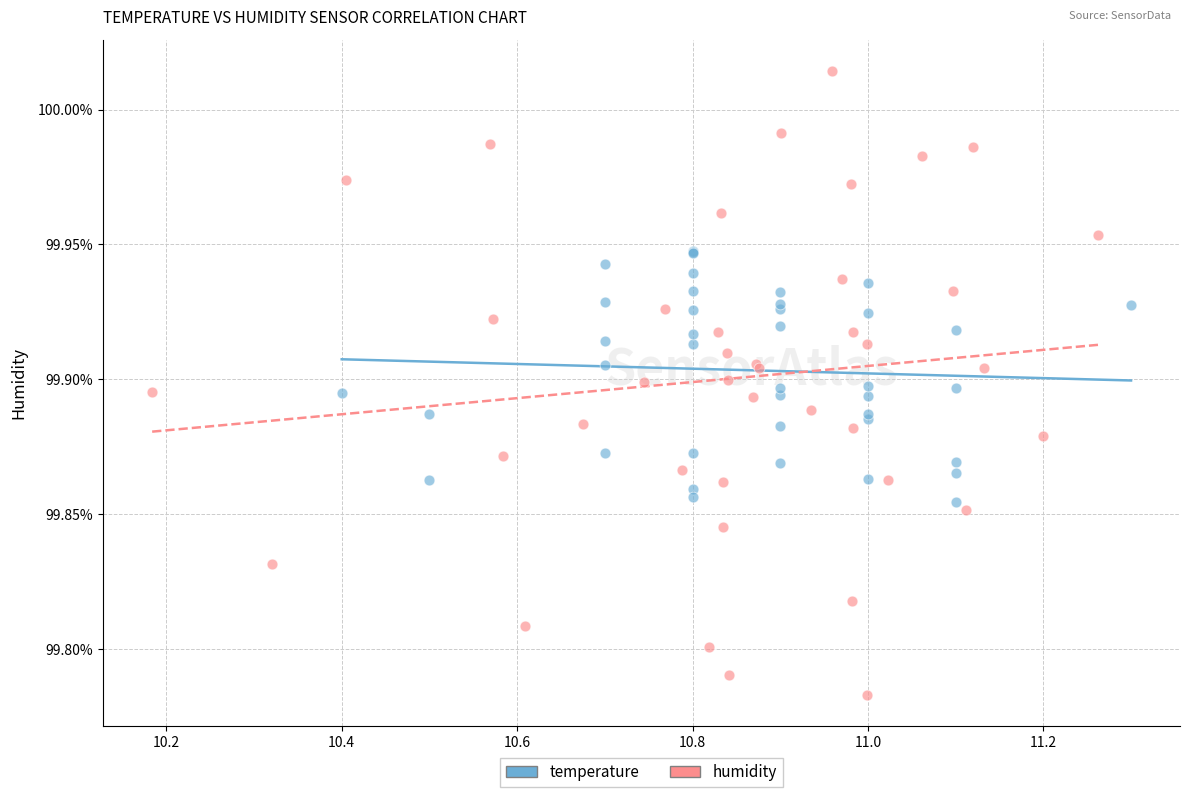

Which series reaches the minimum Y coordinate?

humidity